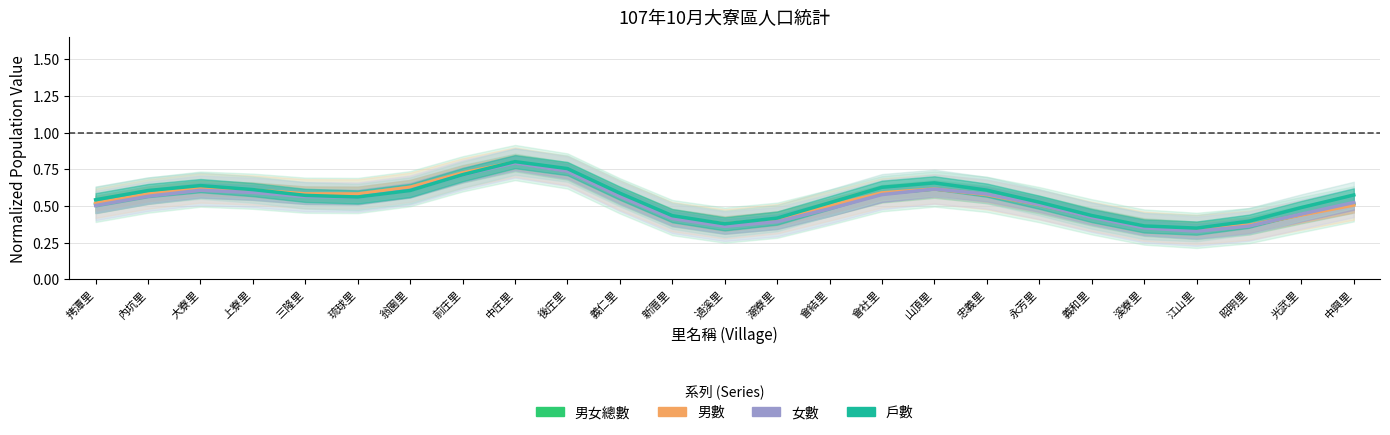

Between 江山里 and 義和里, which is larger?

義和里